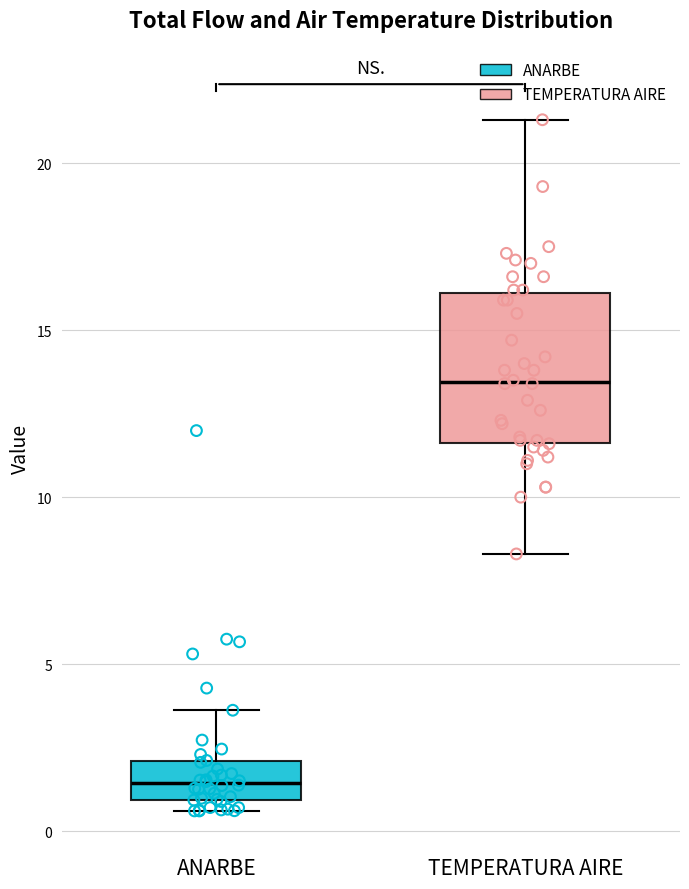

Comparing the boxes themselves (not the whiskers), which one is the tallest?

TEMPERATURA AIRE